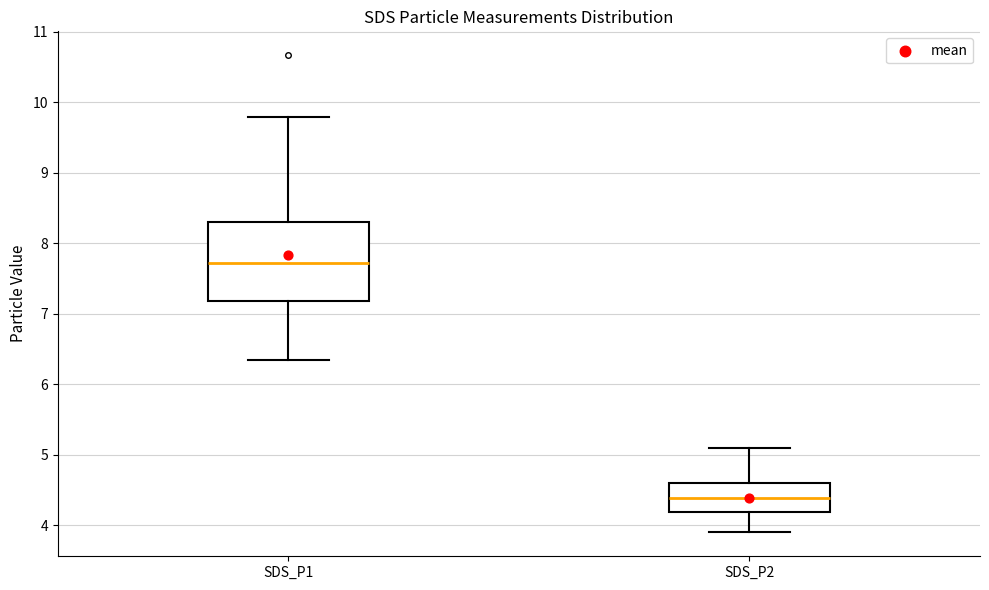

Which box has the lowest median line?

SDS_P2